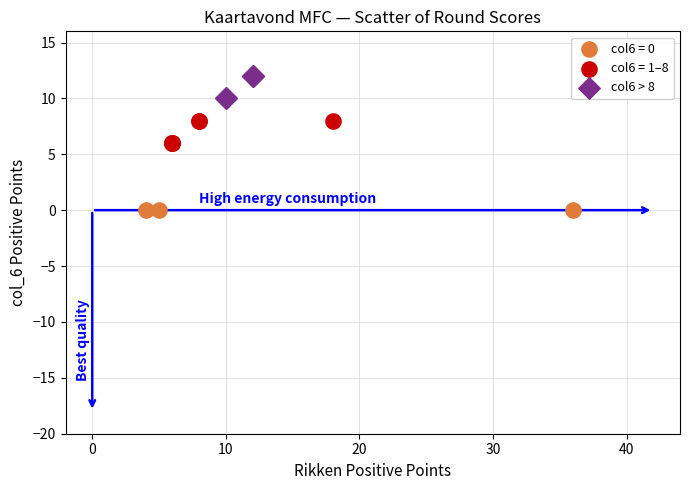

Which series reaches the minimum Y coordinate?

col6 = 0